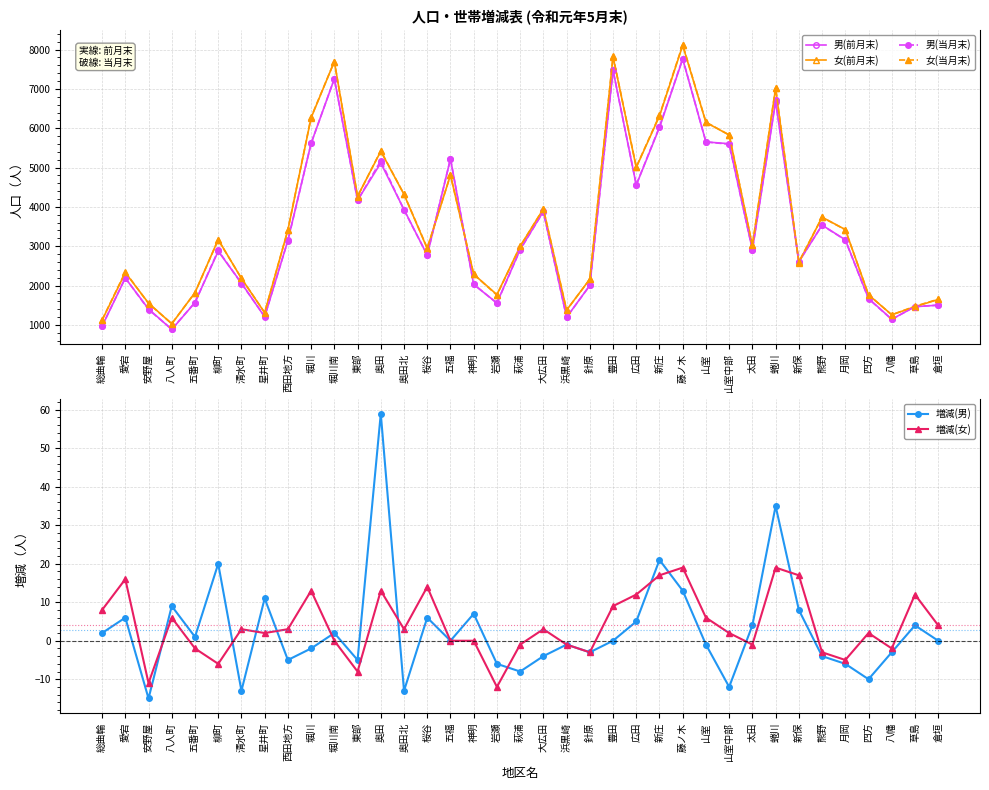

Reading left to right, list all the values displayed in this chart.

男(前月末): 総曲輪=966	愛宕=2189	安野屋=1403	八人町=882	五番町=1567	柳町=2872	清水町=2063	星井町=1203	西田地方=3148	堀川=5616	堀川南=7257	東部=4169	奥田=5116	奥田北=3932	桜谷=2771	五福=5222	神明=2026	岩瀬=1556	萩浦=2917	大広田=3884	浜黒崎=1192	針原=2004	豊田=7474	広田=4556	新庄=6019	藤ノ木=7759	山室=5652	山室中部=5606	太田=2908	蜷川=6678	新保=2602	熊野=3536	月岡=3164	四方=1671	八幡=1142	草島=1462	倉垣=1500
女(前月末): 総曲輪=1118	愛宕=2327	安野屋=1553	八人町=1026	五番町=1819	柳町=3169	清水町=2180	星井町=1309	西田地方=3411	堀川=6266	堀川南=7697	東部=4271	奥田=5415	奥田北=4317	桜谷=2941	五福=4809	神明=2287	岩瀬=1768	萩浦=2997	大広田=3947	浜黒崎=1374	針原=2163	豊田=7818	広田=5003	新庄=6312	藤ノ木=8107	山室=6148	山室中部=5828	太田=3019	蜷川=7013	新保=2583	熊野=3738	月岡=3424	四方=1764	八幡=1256	草島=1461	倉垣=1645
男(当月末): 総曲輪=968	愛宕=2195	安野屋=1388	八人町=891	五番町=1568	柳町=2892	清水町=2050	星井町=1214	西田地方=3143	堀川=5614	堀川南=7259	東部=4164	奥田=5175	奥田北=3919	桜谷=2777	五福=5222	神明=2033	岩瀬=1550	萩浦=2909	大広田=3880	浜黒崎=1191	針原=2001	豊田=7474	広田=4561	新庄=6040	藤ノ木=7772	山室=5651	山室中部=5594	太田=2912	蜷川=6713	新保=2610	熊野=3532	月岡=3158	四方=1661	八幡=1139	草島=1466	倉垣=1500
女(当月末): 総曲輪=1126	愛宕=2343	安野屋=1542	八人町=1032	五番町=1817	柳町=3163	清水町=2183	星井町=1311	西田地方=3414	堀川=6279	堀川南=7697	東部=4263	奥田=5428	奥田北=4320	桜谷=2955	五福=4809	神明=2287	岩瀬=1756	萩浦=2996	大広田=3950	浜黒崎=1373	針原=2160	豊田=7827	広田=5015	新庄=6329	藤ノ木=8126	山室=6154	山室中部=5830	太田=3018	蜷川=7032	新保=2600	熊野=3735	月岡=3419	四方=1766	八幡=1254	草島=1473	倉垣=1649
増減(男): 総曲輪=2	愛宕=6	安野屋=-15	八人町=9	五番町=1	柳町=20	清水町=-13	星井町=11	西田地方=-5	堀川=-2	堀川南=2	東部=-5	奥田=59	奥田北=-13	桜谷=6	五福=0	神明=7	岩瀬=-6	萩浦=-8	大広田=-4	浜黒崎=-1	針原=-3	豊田=0	広田=5	新庄=21	藤ノ木=13	山室=-1	山室中部=-12	太田=4	蜷川=35	新保=8	熊野=-4	月岡=-6	四方=-10	八幡=-3	草島=4	倉垣=0
増減(女): 総曲輪=8	愛宕=16	安野屋=-11	八人町=6	五番町=-2	柳町=-6	清水町=3	星井町=2	西田地方=3	堀川=13	堀川南=0	東部=-8	奥田=13	奥田北=3	桜谷=14	五福=0	神明=0	岩瀬=-12	萩浦=-1	大広田=3	浜黒崎=-1	針原=-3	豊田=9	広田=12	新庄=17	藤ノ木=19	山室=6	山室中部=2	太田=-1	蜷川=19	新保=17	熊野=-3	月岡=-5	四方=2	八幡=-2	草島=12	倉垣=4